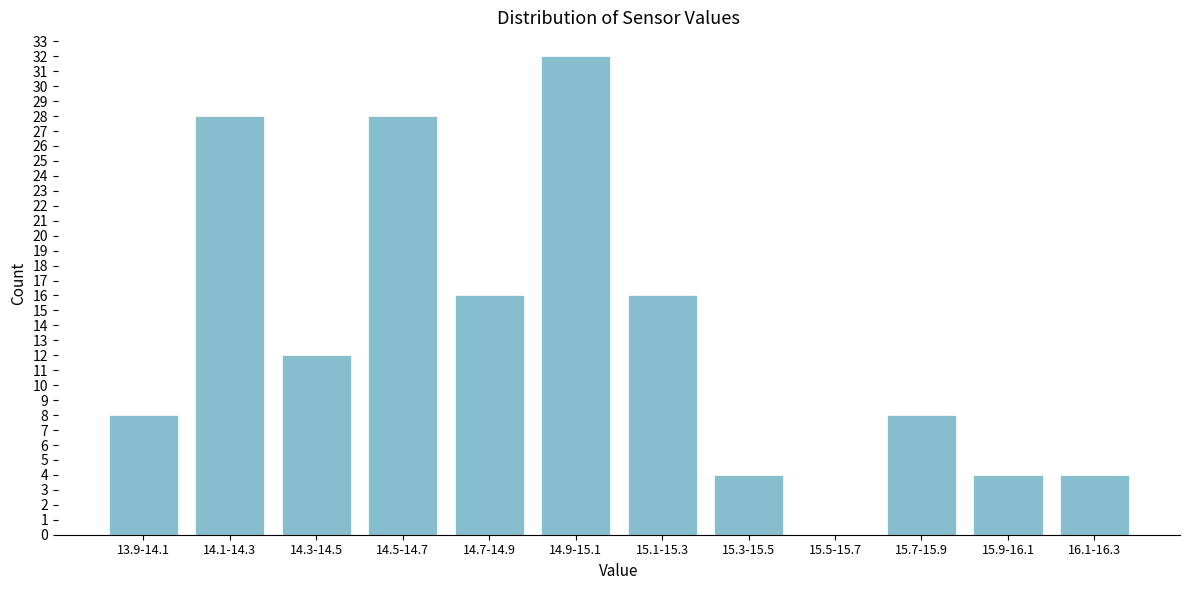

Reading left to right, list all the values displayed in this chart.

13.9-14.1=8	14.1-14.3=28	14.3-14.5=12	14.5-14.7=28	14.7-14.9=16	14.9-15.1=32	15.1-15.3=16	15.3-15.5=4	15.5-15.7=0	15.7-15.9=8	15.9-16.1=4	16.1-16.3=4